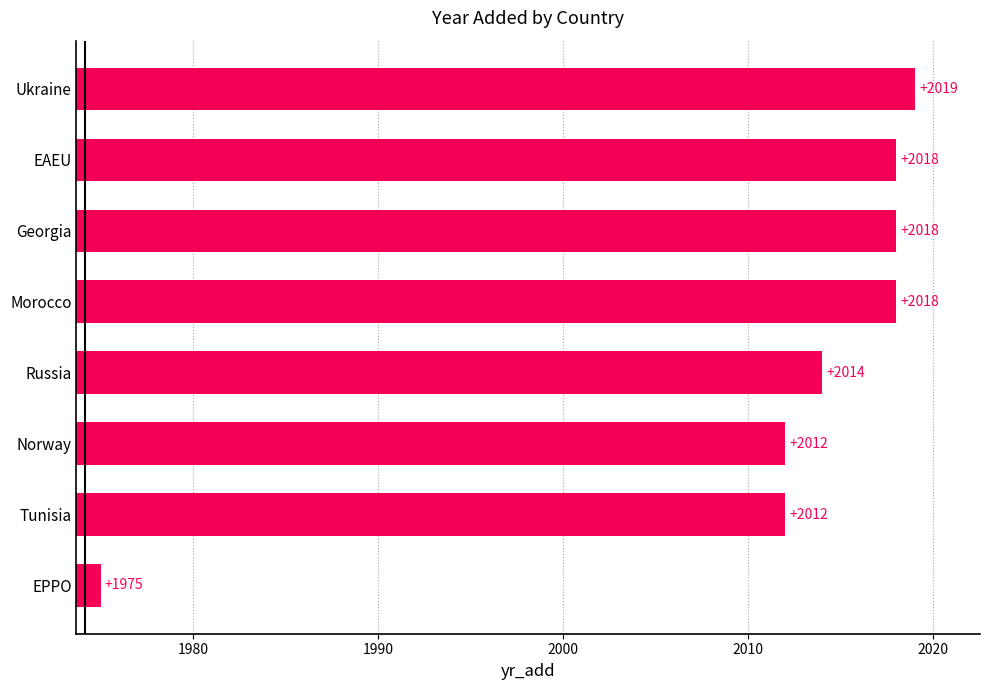

What is the sum of all values?

16086